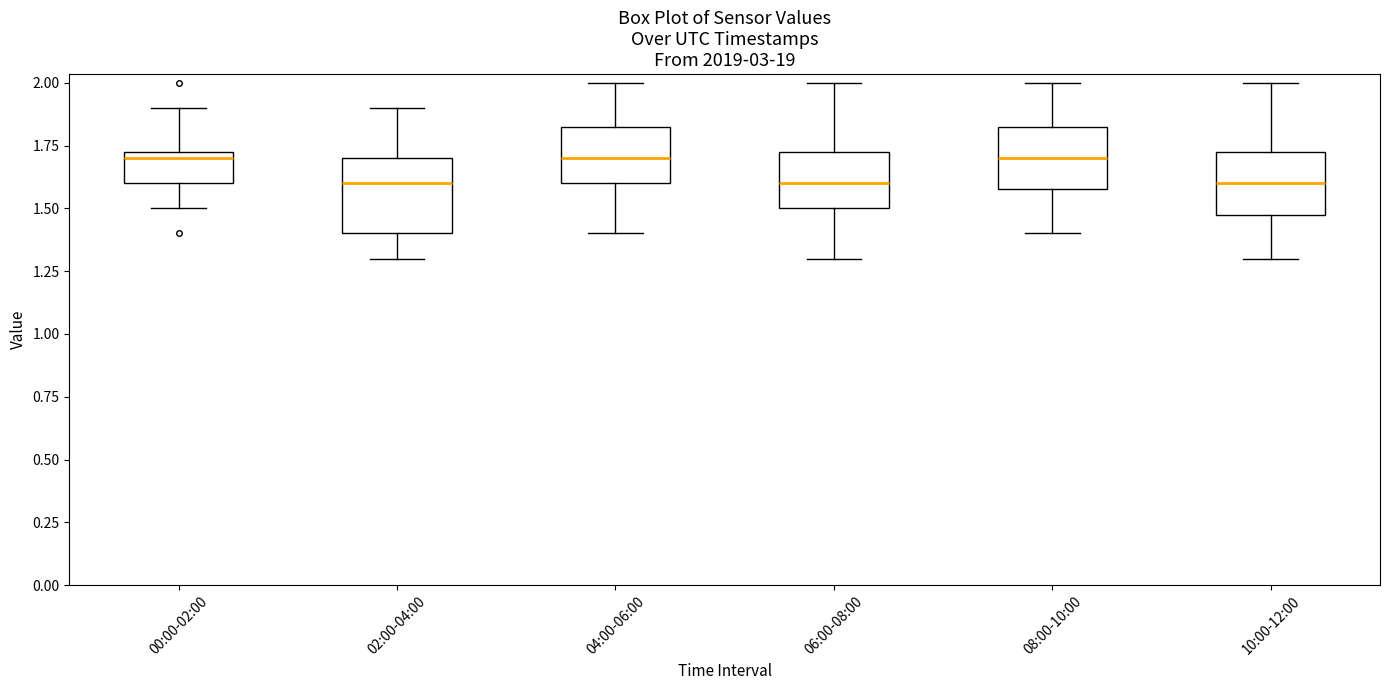

Reading left to right, transcribe this box plot: for each box, give where its median line is, the range the box spans, and where its two whiskers end, as read against the y-axis. The values are not printed on the chart, so give them approximately, as read against the axis.

00:00-02:00: median 1.70, box 1.60 to 1.75, whiskers 1.50 to 1.90
02:00-04:00: median 1.60, box 1.40 to 1.70, whiskers 1.30 to 1.90
04:00-06:00: median 1.70, box 1.60 to 1.85, whiskers 1.40 to 2.00
06:00-08:00: median 1.60, box 1.50 to 1.75, whiskers 1.30 to 2.00
08:00-10:00: median 1.70, box 1.60 to 1.85, whiskers 1.40 to 2.00
10:00-12:00: median 1.60, box 1.50 to 1.75, whiskers 1.30 to 2.00